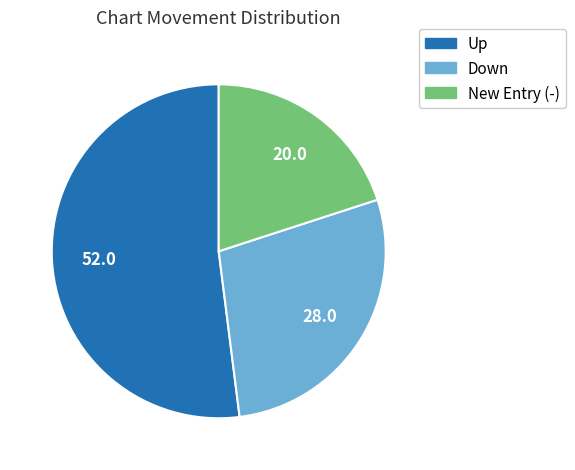

Is there any slice that represents more than half of the pie?

Yes